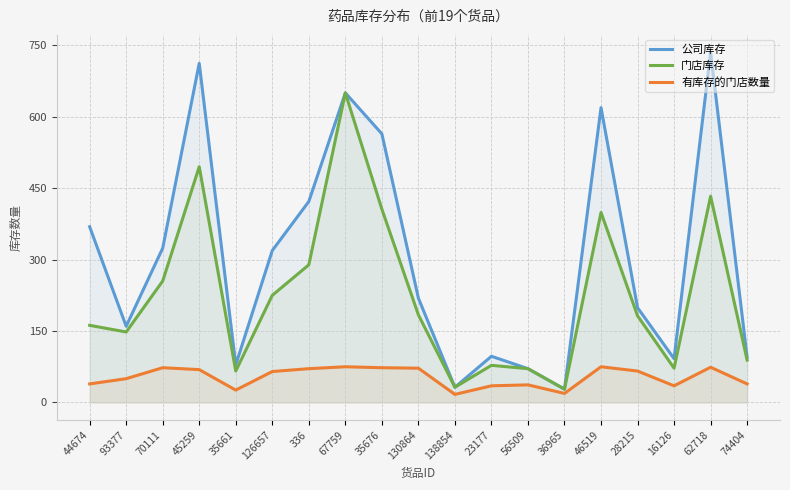

At which category does 有库存的门店数量 reach its first local peak?

70111